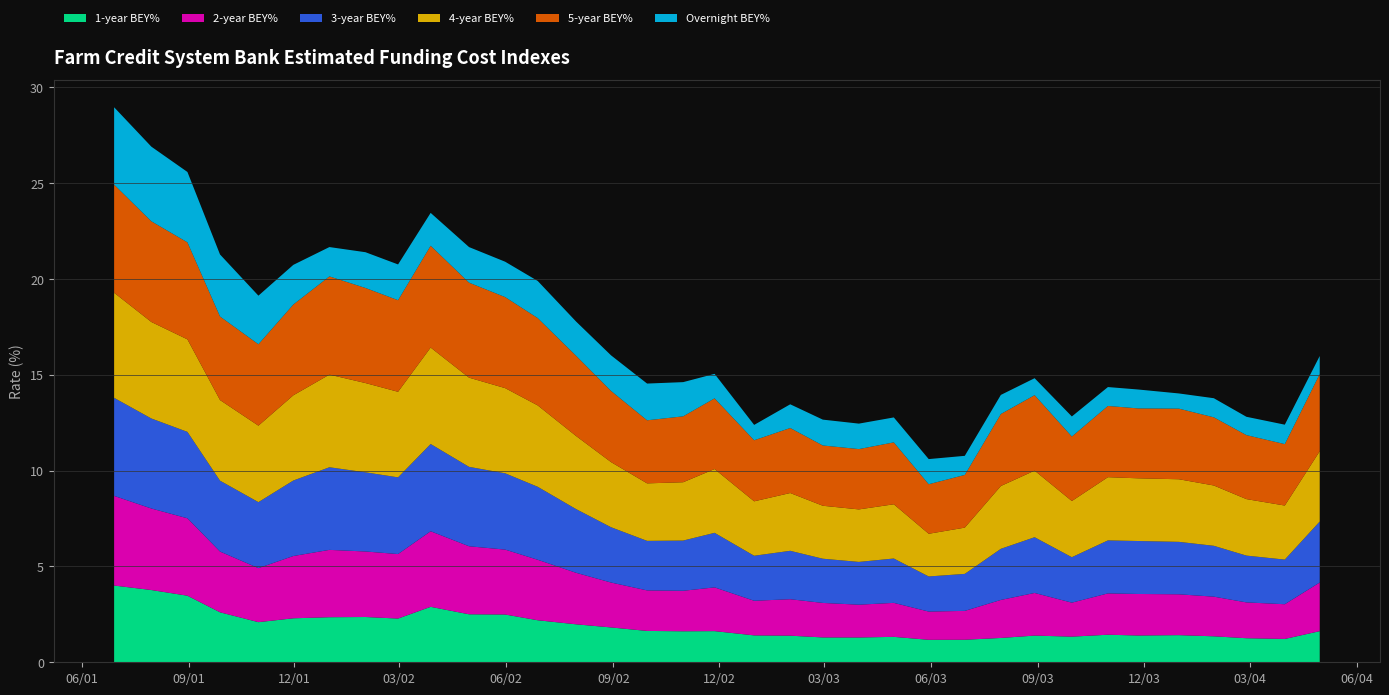

Reading right to left, what are all the values shown in this chart?

1-year BEY%: 2004-04-30=1.6	2004-03-31=1.2	2004-02-27=1.3	2004-01-30=1.4	2003-12-31=1.4	2003-11-26=1.4	2003-10-31=1.4	2003-09-30=1.3	2003-08-29=1.4	2003-07-31=1.3	2003-06-30=1.2	2003-05-30=1.2	2003-04-30=1.3	2003-03-31=1.3	2003-02-28=1.3	2003-01-31=1.4	2002-12-31=1.4	2002-11-27=1.6	2002-10-31=1.6	2002-09-30=1.6	2002-08-30=1.8	2002-07-31=2.0	2002-06-28=2.2	2002-05-31=2.5	2002-04-30=2.5	2002-03-28=2.9	2002-02-28=2.3	2002-01-31=2.4	2001-12-31=2.4	2001-11-30=2.3	2001-10-31=2.1	2001-09-28=2.6	2001-08-31=3.5	2001-07-31=3.8	2001-06-29=4.0
2-year BEY%: 2004-04-30=2.5	2004-03-31=1.8	2004-02-27=1.9	2004-01-30=2.1	2003-12-31=2.1	2003-11-26=2.2	2003-10-31=2.2	2003-09-30=1.8	2003-08-29=2.2	2003-07-31=2.0	2003-06-30=1.5	2003-05-30=1.5	2003-04-30=1.8	2003-03-31=1.7	2003-02-28=1.8	2003-01-31=1.9	2002-12-31=1.8	2002-11-27=2.3	2002-10-31=2.1	2002-09-30=2.1	2002-08-30=2.3	2002-07-31=2.7	2002-06-28=3.2	2002-05-31=3.4	2002-04-30=3.5	2002-03-28=3.9	2002-02-28=3.4	2002-01-31=3.4	2001-12-31=3.5	2001-11-30=3.2	2001-10-31=2.8	2001-09-28=3.2	2001-08-31=4.0	2001-07-31=4.3	2001-06-29=4.7
3-year BEY%: 2004-04-30=3.2	2004-03-31=2.3	2004-02-27=2.4	2004-01-30=2.7	2003-12-31=2.7	2003-11-26=2.8	2003-10-31=2.8	2003-09-30=2.4	2003-08-29=2.9	2003-07-31=2.7	2003-06-30=1.9	2003-05-30=1.8	2003-04-30=2.3	2003-03-31=2.2	2003-02-28=2.3	2003-01-31=2.5	2002-12-31=2.3	2002-11-27=2.8	2002-10-31=2.6	2002-09-30=2.6	2002-08-30=2.9	2002-07-31=3.3	2002-06-28=3.8	2002-05-31=4.0	2002-04-30=4.1	2002-03-28=4.6	2002-02-28=4.0	2002-01-31=4.1	2001-12-31=4.3	2001-11-30=3.9	2001-10-31=3.4	2001-09-28=3.7	2001-08-31=4.5	2001-07-31=4.7	2001-06-29=5.1
4-year BEY%: 2004-04-30=3.7	2004-03-31=2.8	2004-02-27=2.9	2004-01-30=3.1	2003-12-31=3.3	2003-11-26=3.3	2003-10-31=3.3	2003-09-30=2.9	2003-08-29=3.5	2003-07-31=3.3	2003-06-30=2.4	2003-05-30=2.2	2003-04-30=2.8	2003-03-31=2.7	2003-02-28=2.8	2003-01-31=3.0	2002-12-31=2.8	2002-11-27=3.3	2002-10-31=3.0	2002-09-30=3.0	2002-08-30=3.4	2002-07-31=3.8	2002-06-28=4.2	2002-05-31=4.4	2002-04-30=4.7	2002-03-28=5.0	2002-02-28=4.5	2002-01-31=4.7	2001-12-31=4.8	2001-11-30=4.4	2001-10-31=4.0	2001-09-28=4.2	2001-08-31=4.8	2001-07-31=5.0	2001-06-29=5.5
5-year BEY%: 2004-04-30=4.0	2004-03-31=3.2	2004-02-27=3.3	2004-01-30=3.6	2003-12-31=3.7	2003-11-26=3.6	2003-10-31=3.7	2003-09-30=3.4	2003-08-29=3.9	2003-07-31=3.8	2003-06-30=2.8	2003-05-30=2.6	2003-04-30=3.2	2003-03-31=3.1	2003-02-28=3.1	2003-01-31=3.4	2002-12-31=3.2	2002-11-27=3.7	2002-10-31=3.4	2002-09-30=3.3	2002-08-30=3.7	2002-07-31=4.2	2002-06-28=4.6	2002-05-31=4.8	2002-04-30=5.0	2002-03-28=5.3	2002-02-28=4.8	2002-01-31=5.0	2001-12-31=5.1	2001-11-30=4.7	2001-10-31=4.2	2001-09-28=4.4	2001-08-31=5.1	2001-07-31=5.3	2001-06-29=5.6
Overnight BEY%: 2004-04-30=0.9	2004-03-31=1.0	2004-02-27=1.0	2004-01-30=1.0	2003-12-31=0.8	2003-11-26=1.0	2003-10-31=1.0	2003-09-30=1.0	2003-08-29=0.9	2003-07-31=1.0	2003-06-30=1.0	2003-05-30=1.3	2003-04-30=1.3	2003-03-31=1.3	2003-02-28=1.3	2003-01-31=1.2	2002-12-31=0.8	2002-11-27=1.3	2002-10-31=1.8	2002-09-30=1.9	2002-08-30=1.9	2002-07-31=1.8	2002-06-28=1.9	2002-05-31=1.8	2002-04-30=1.9	2002-03-28=1.7	2002-02-28=1.9	2002-01-31=1.9	2001-12-31=1.5	2001-11-30=2.1	2001-10-31=2.5	2001-09-28=3.2	2001-08-31=3.7	2001-07-31=3.9	2001-06-29=4.0